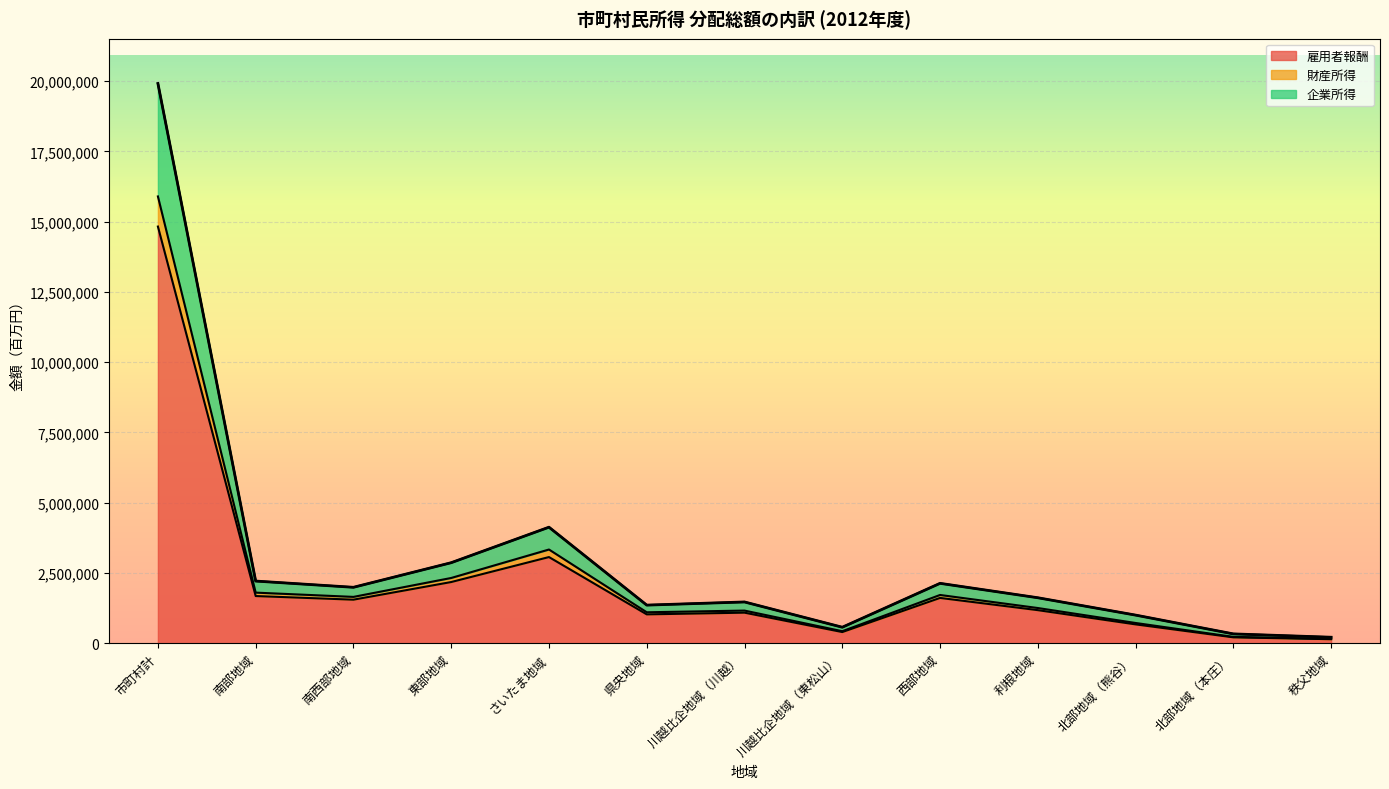

Where is 雇用者報酬 nearest to the value 7485093?

さいたま地域